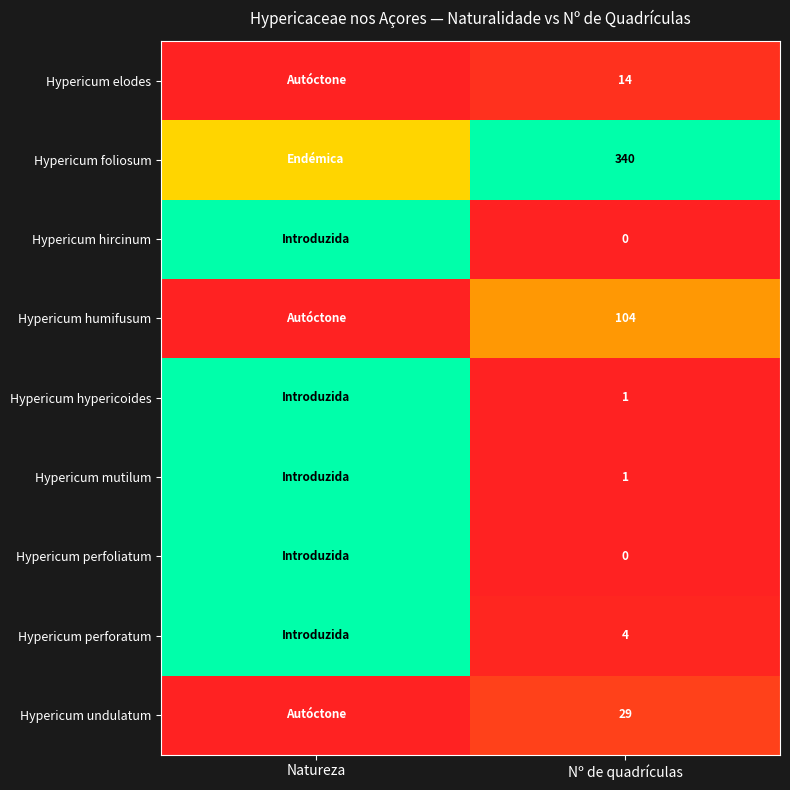

How many distinct data groups are displayed?

9